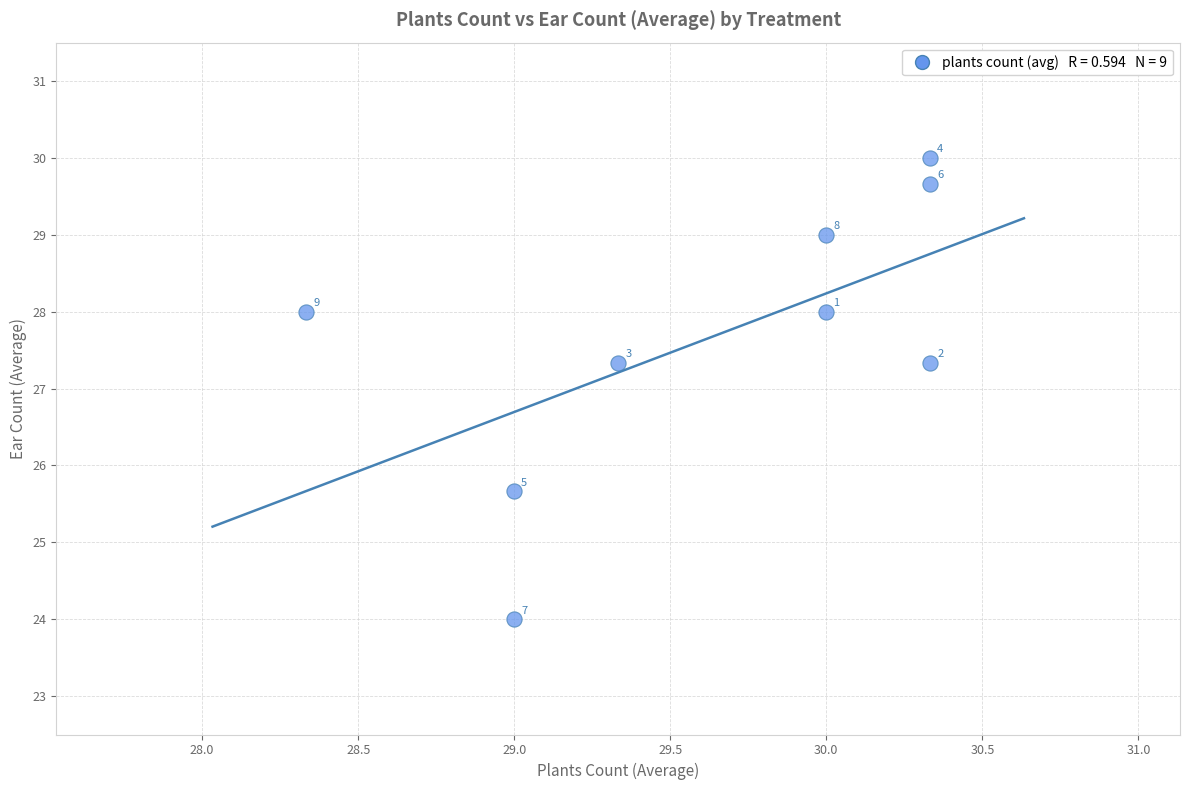

What Y value in the scatter plot is closest to 27?

27.3